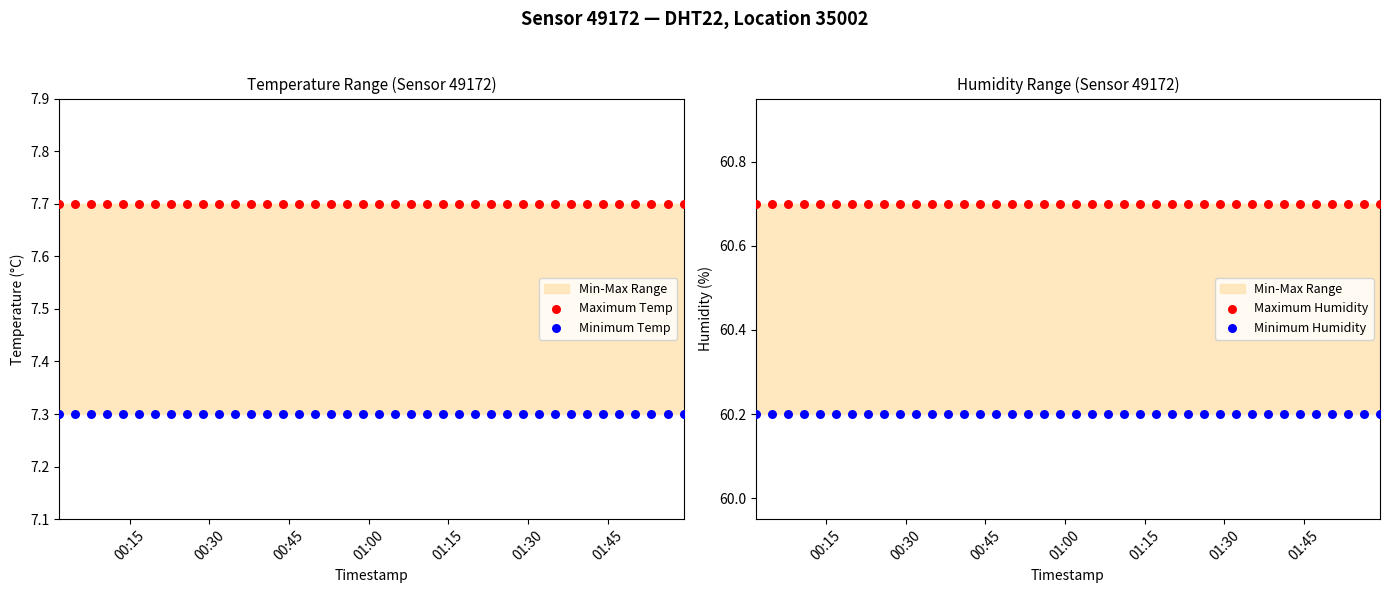

Which series contains the lowest Y value?

Minimum Temp